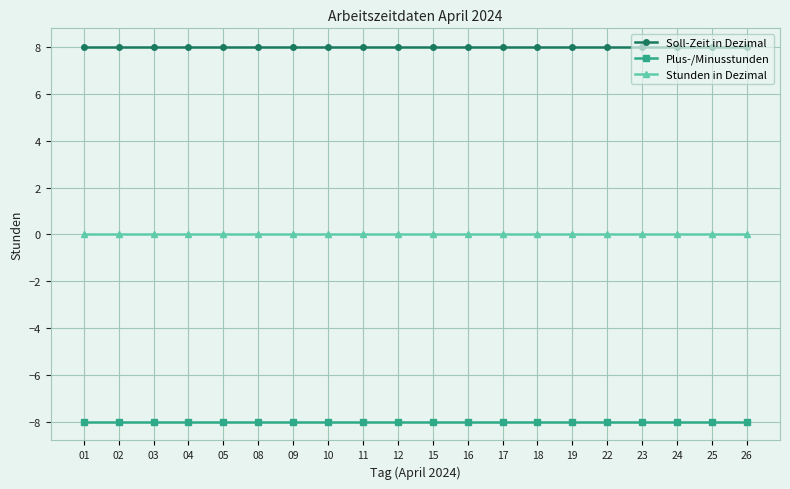

What is the minimum value shown in the chart?

-8